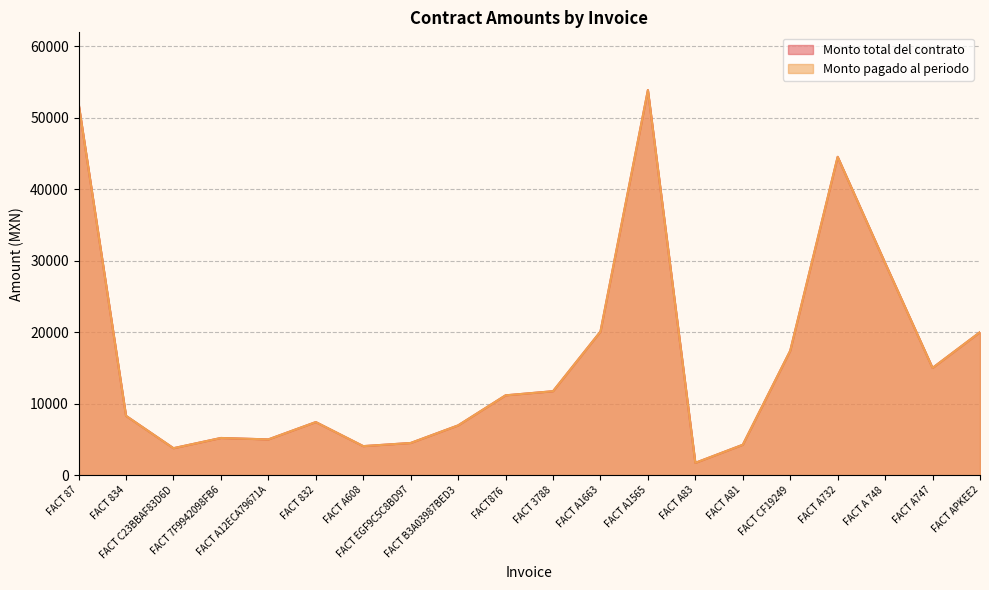

What is the average value of the Monto total del contrato series?

16330.1